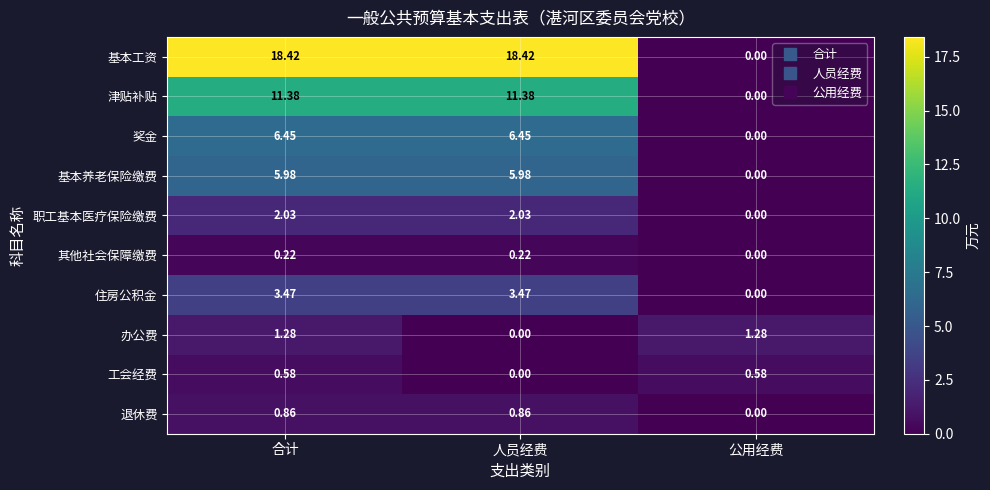

How many values in the 基本养老保险缴费 series are below 5?

1